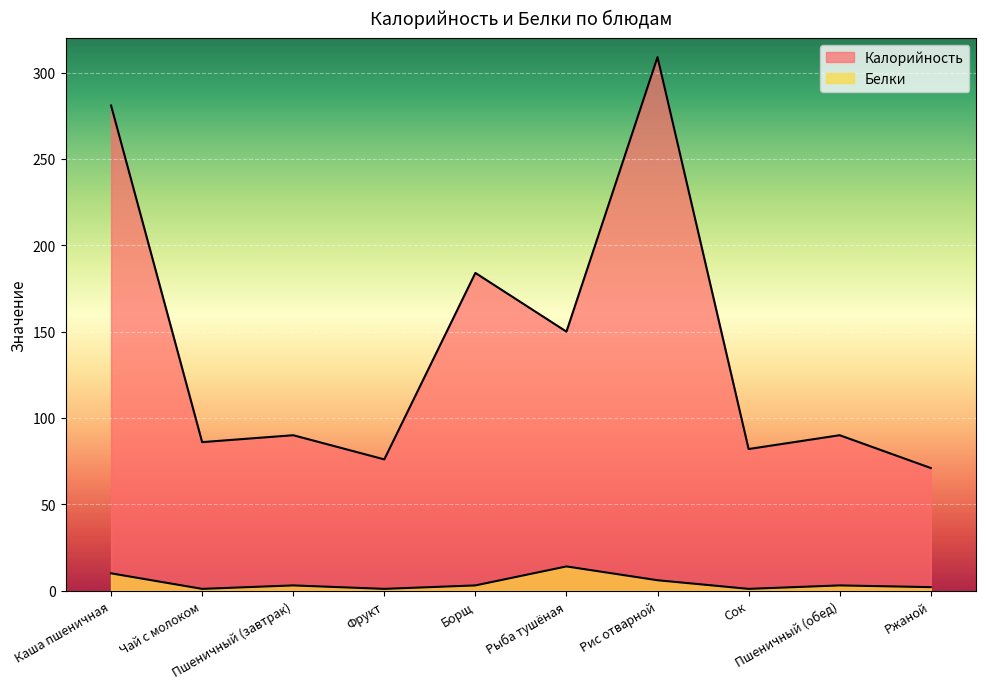

True or false: Калорийность and Белки cross at least once.

False